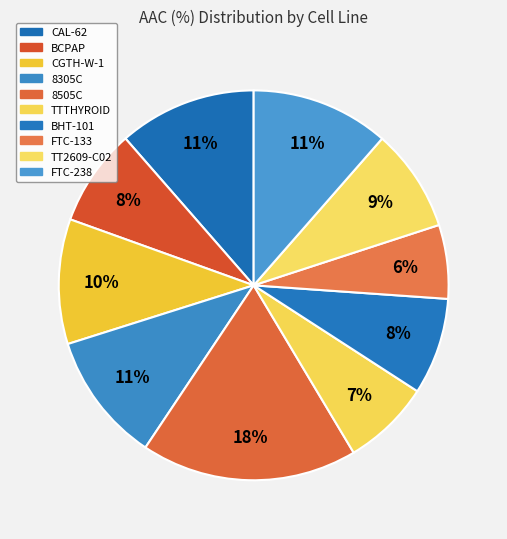

How many slices are in this pie chart?

10